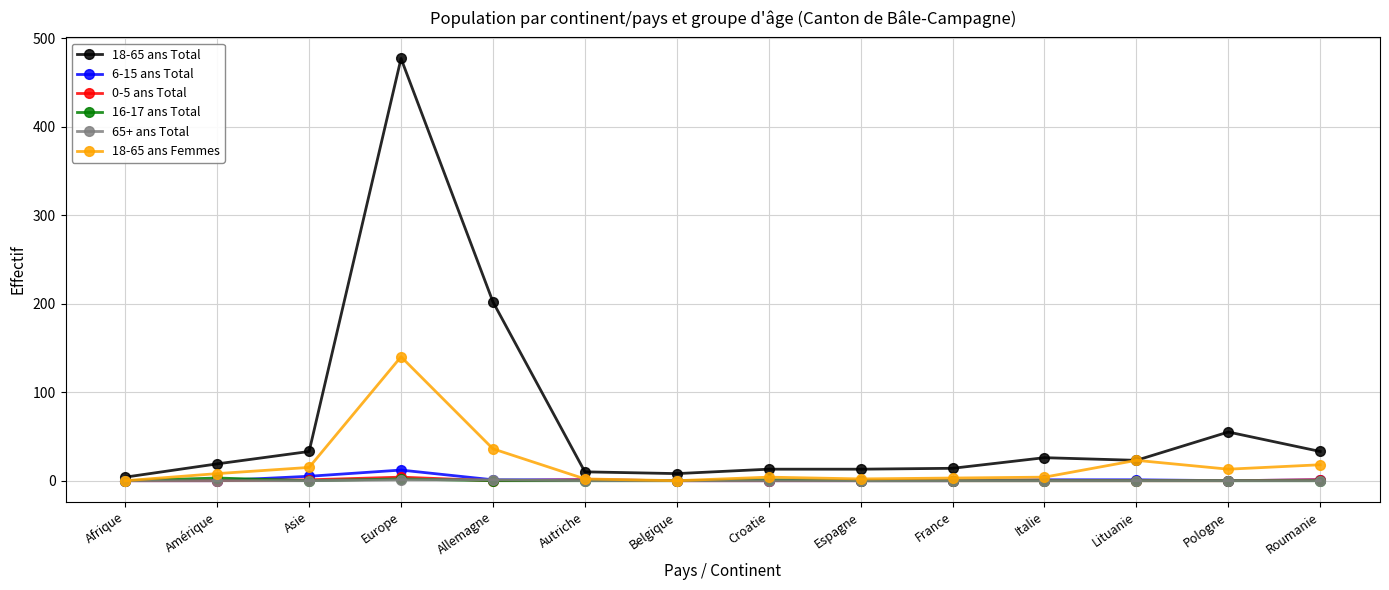

Is the value of 18-65 ans Total at France greater than the value of 65+ ans Total at France?

Yes